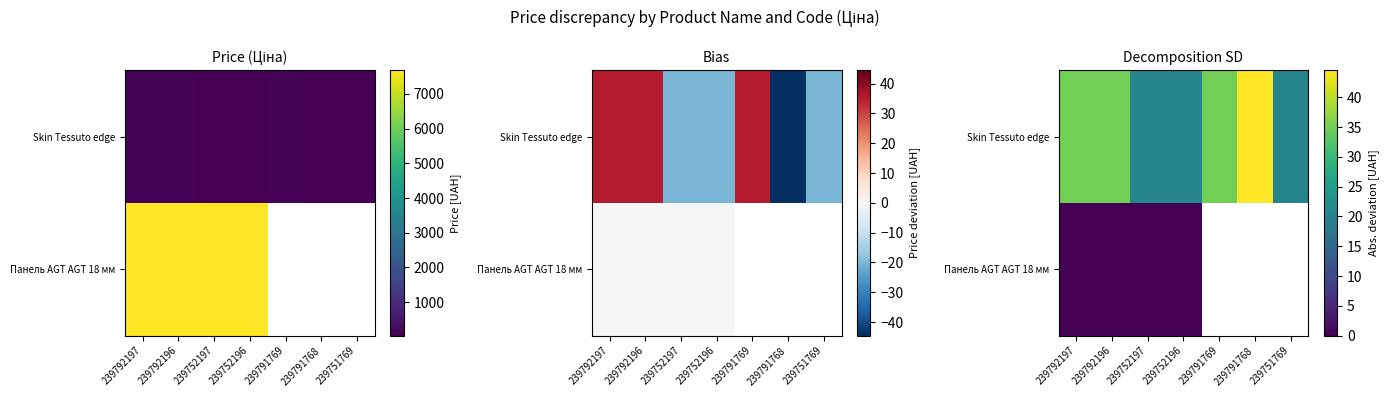

What is the total value across all series at 239752196?

20.2